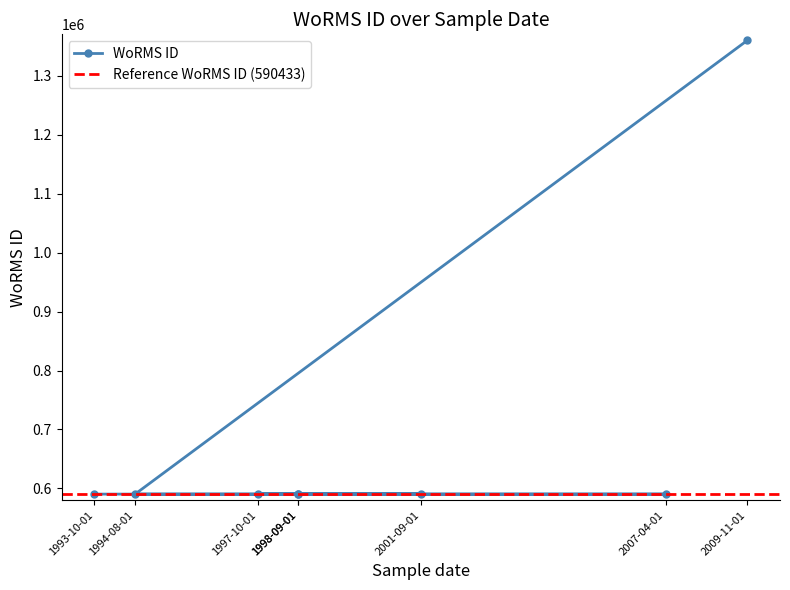

What is the sum of all values?

5492792